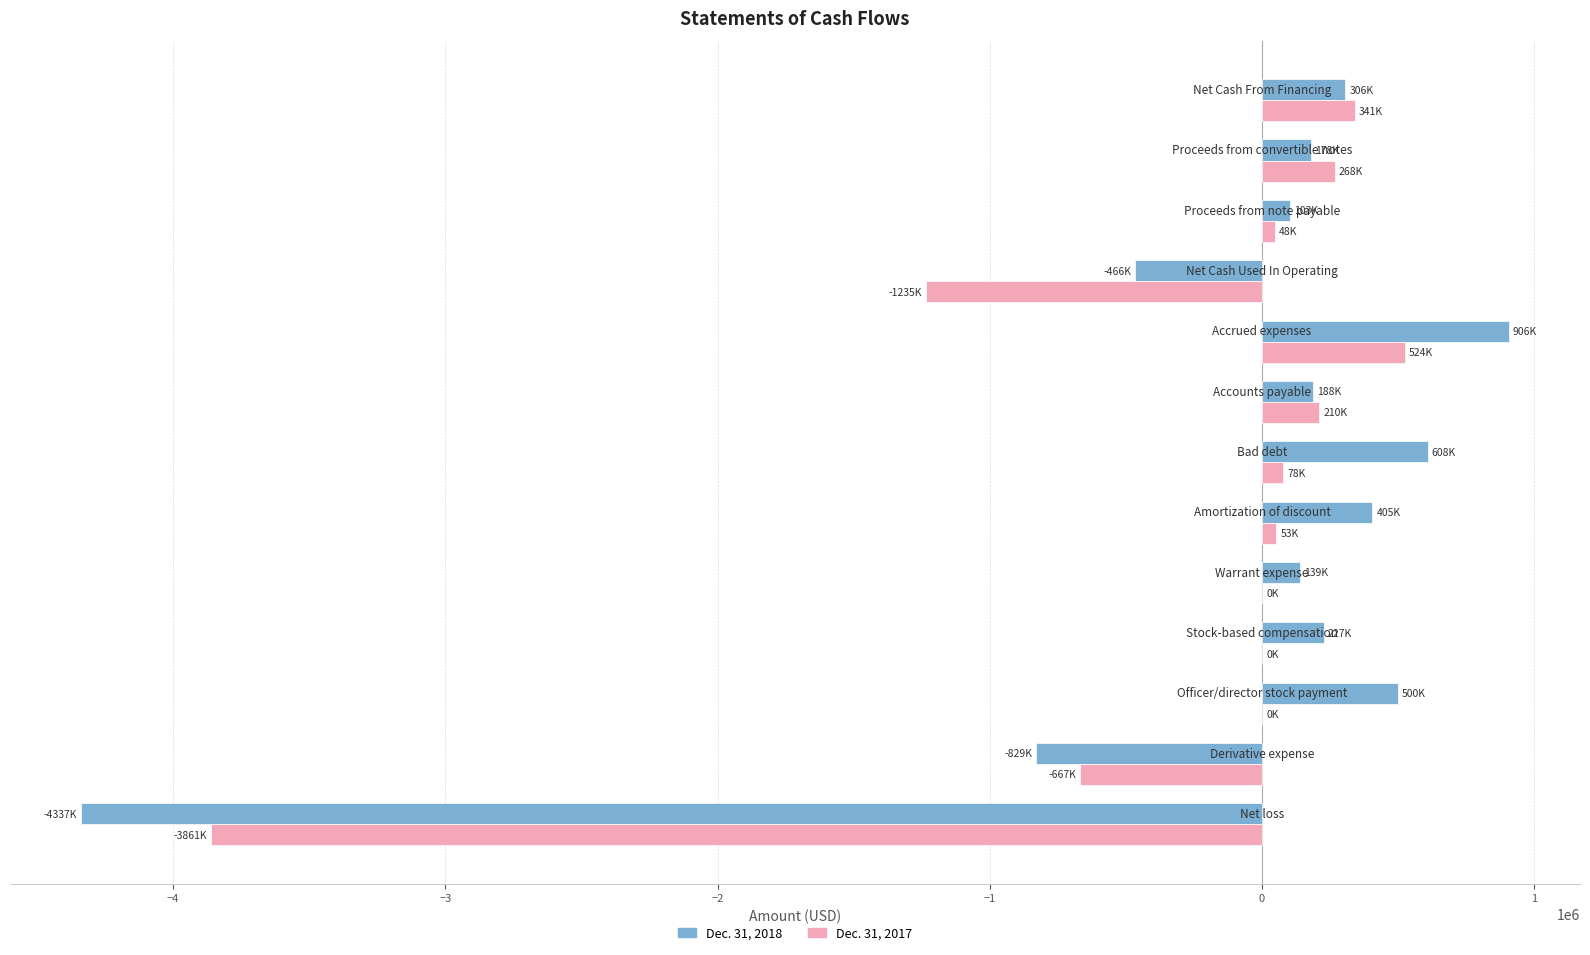

What is the greatest value displayed?

905946